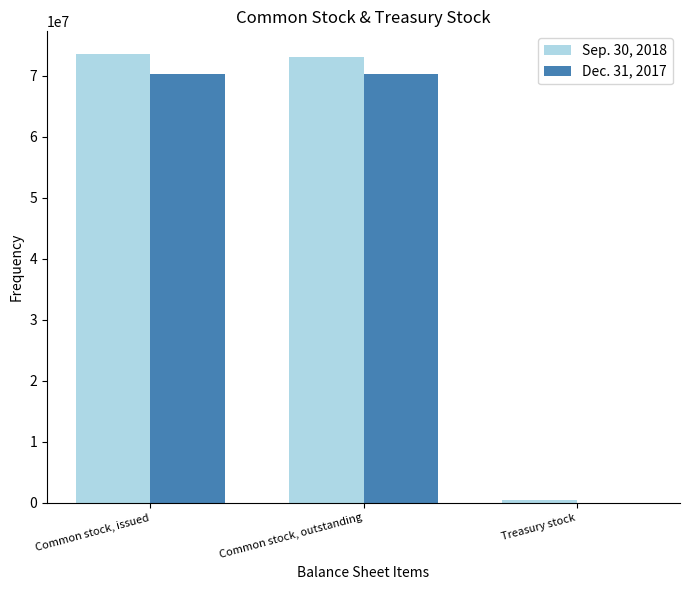

What is the greatest value displayed?

73560751